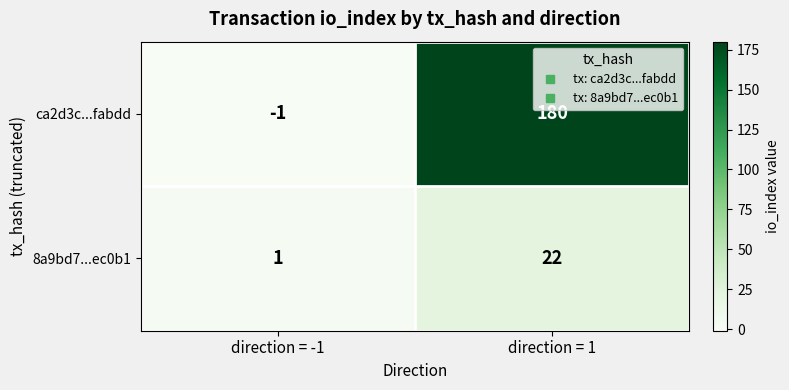

Which series has the largest total across all categories?

ca2d3c...fabdd